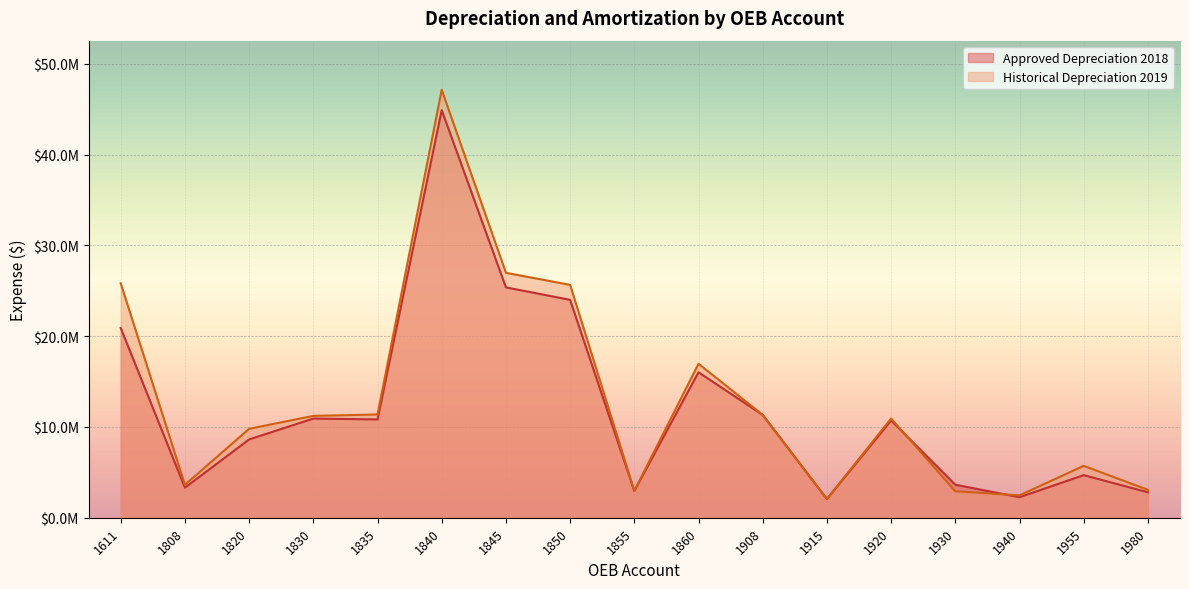

How many times do Historical Depreciation Expense ($M) and Approved Depreciation Expense ($M) cross each other?

2